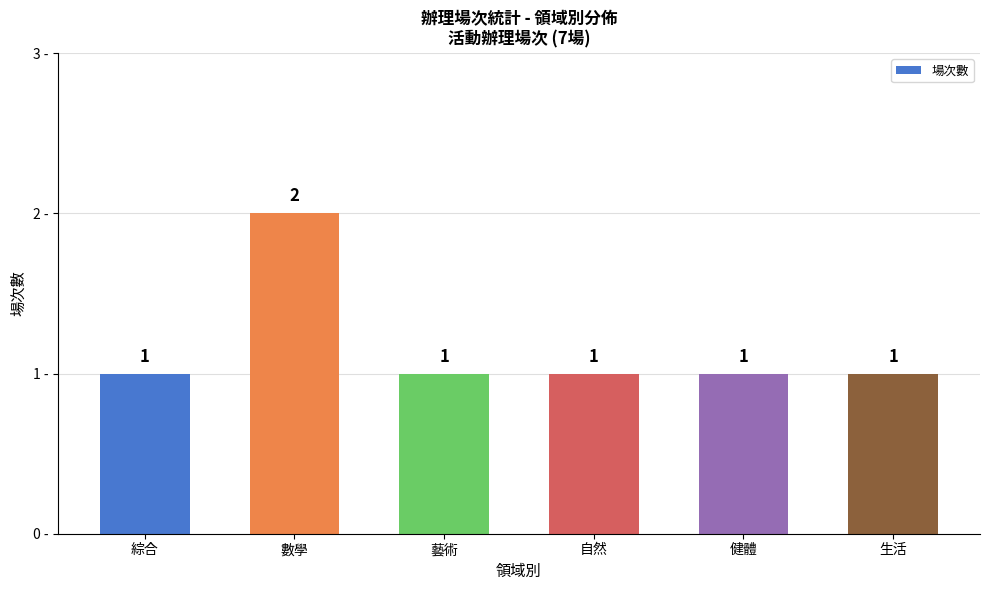

What is the approximate value at 藝術?

1